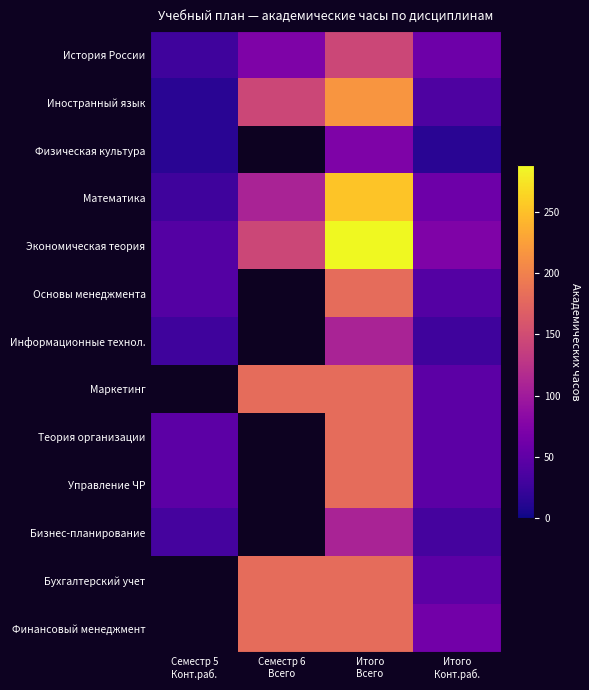

Which has a higher value, Семестр 6
Всего or Итого
Всего?

Итого
Всего